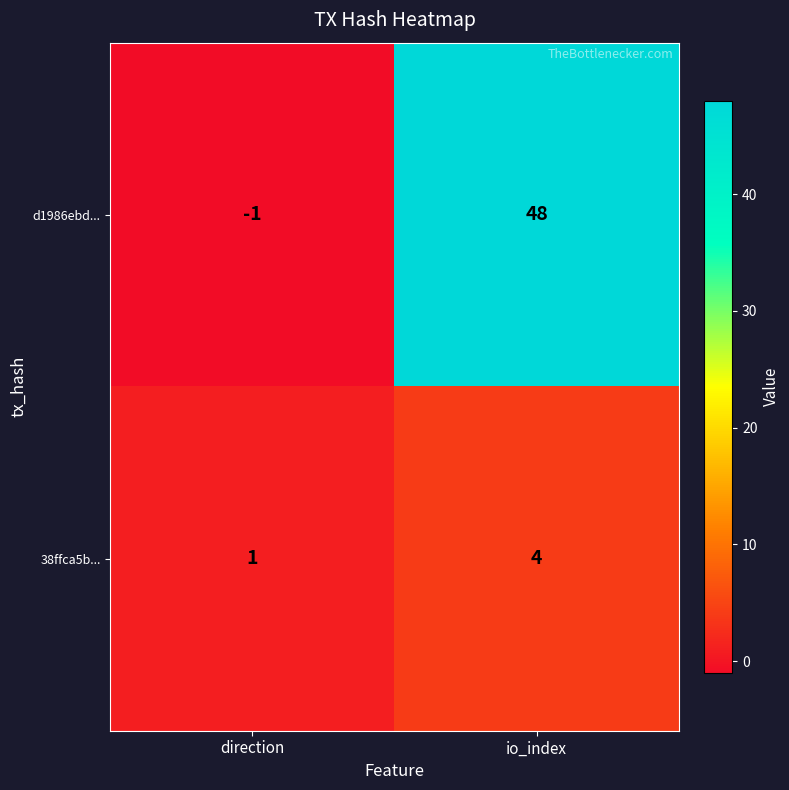

How many distinct data groups are displayed?

2